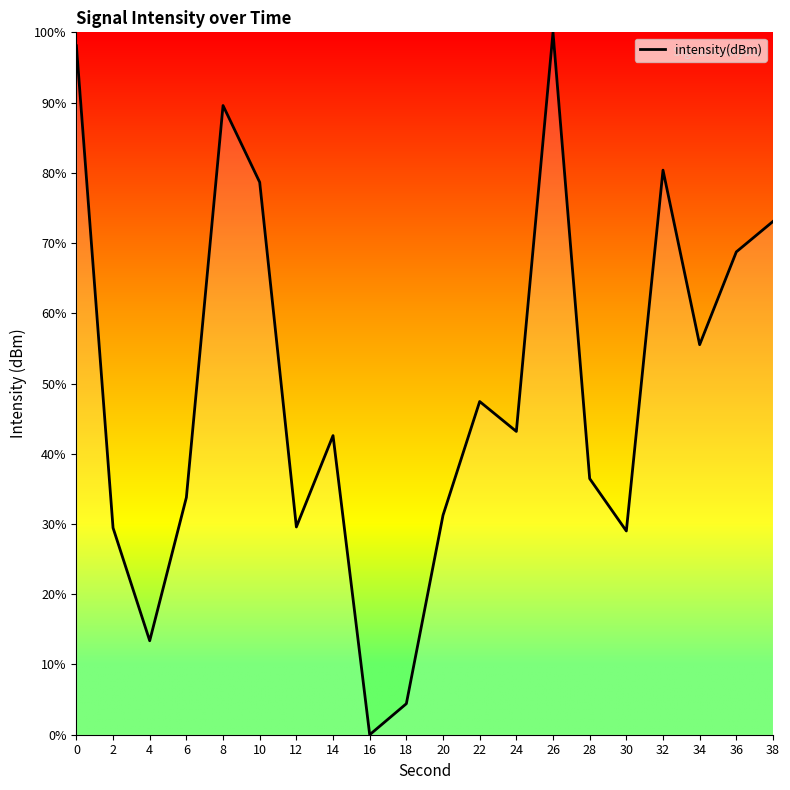

True or false: the data has more than 2 interior local peaks.

True